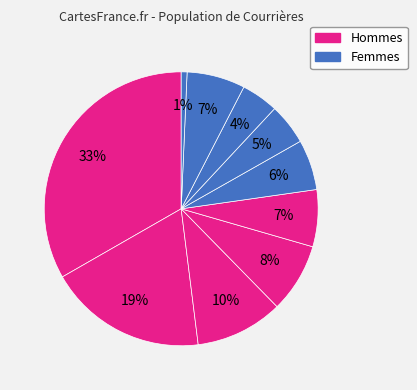

To the nearest percent, what is the average slice percentage?

10%